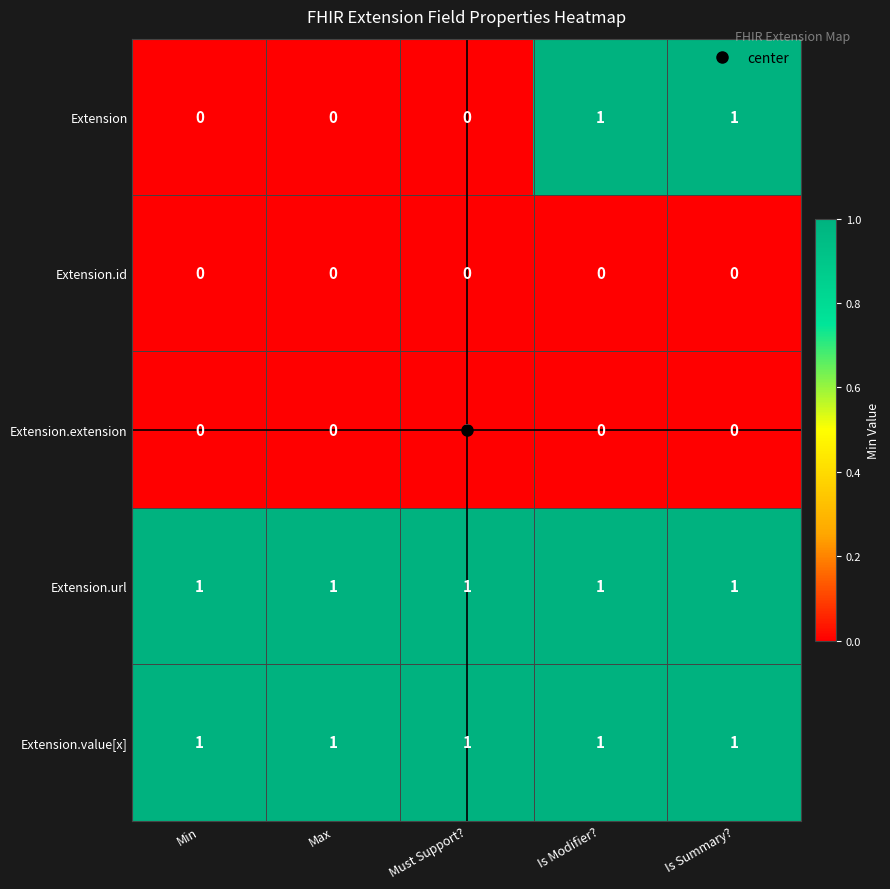

Is the value of Extension.value[x] at Min greater than the value of Extension.id at Must Support??

Yes